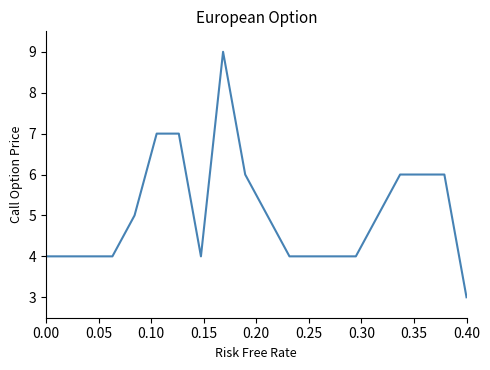

What is the difference between the maximum and minimum values?

6